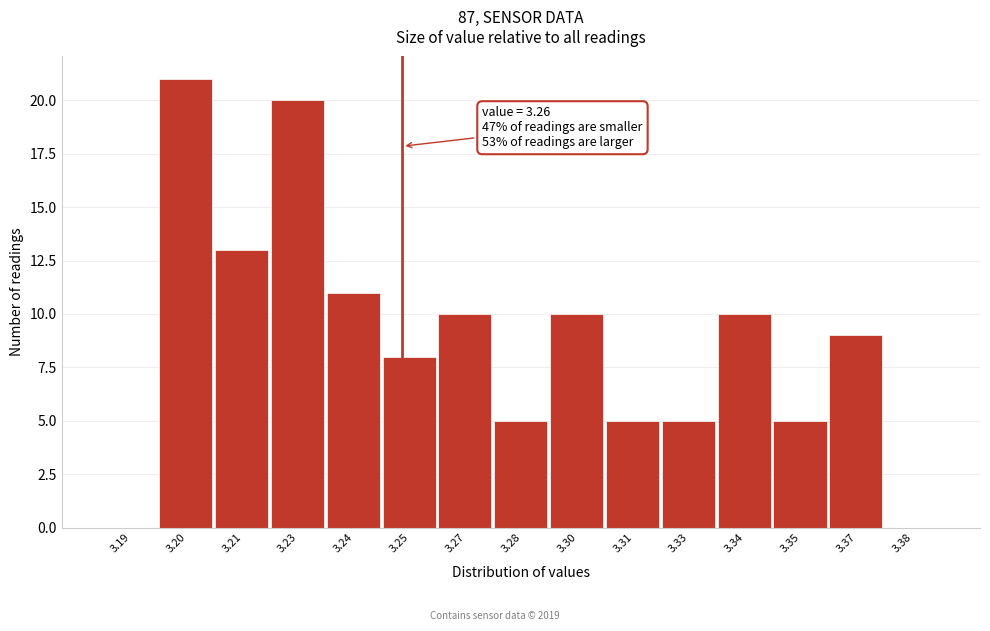

Reading right to left, extract all data points from this chart.

3.38=0	3.37=9	3.35=5	3.34=10	3.33=5	3.31=5	3.30=10	3.28=5	3.27=10	3.25=8	3.24=11	3.23=20	3.21=13	3.20=21	3.19=0